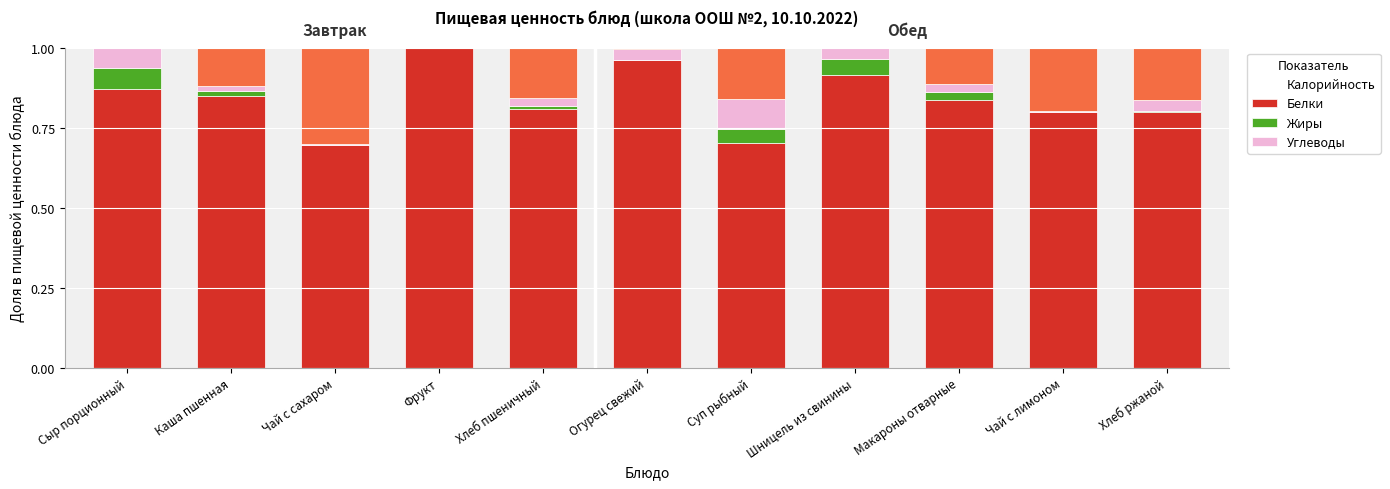

Is it true that Калорийность equals 1.0 at Фрукт?

True